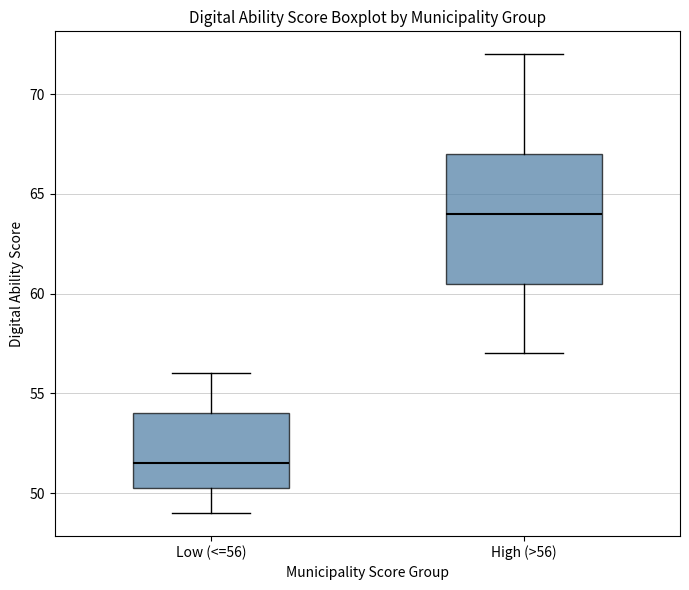

Where is the lower edge of the box for Low (<=56) on the y-axis? The values are not printed on the chart, so give them approximately, as read against the axis.

50.5